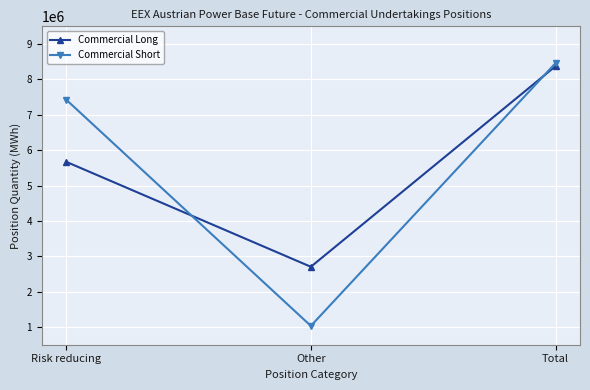

True or false: Commercial Long has a value of 5670750 at Risk reducing.

True